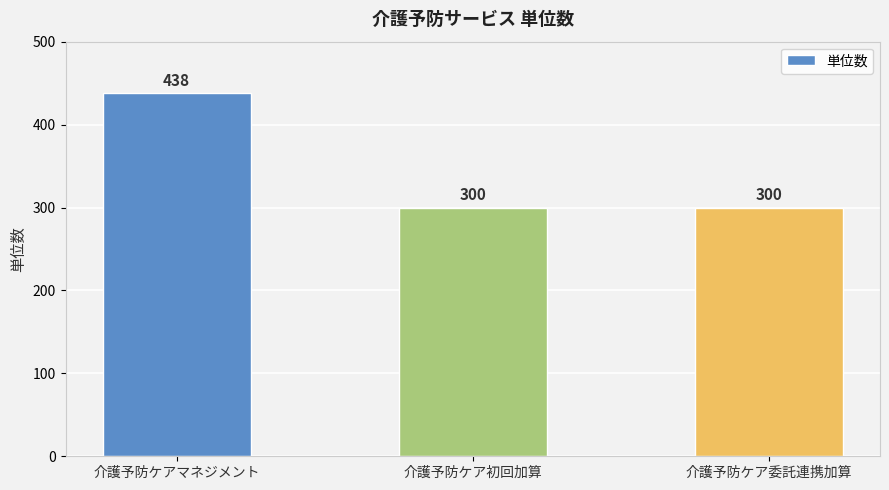

What is the value of the 3rd bar from the left?

300